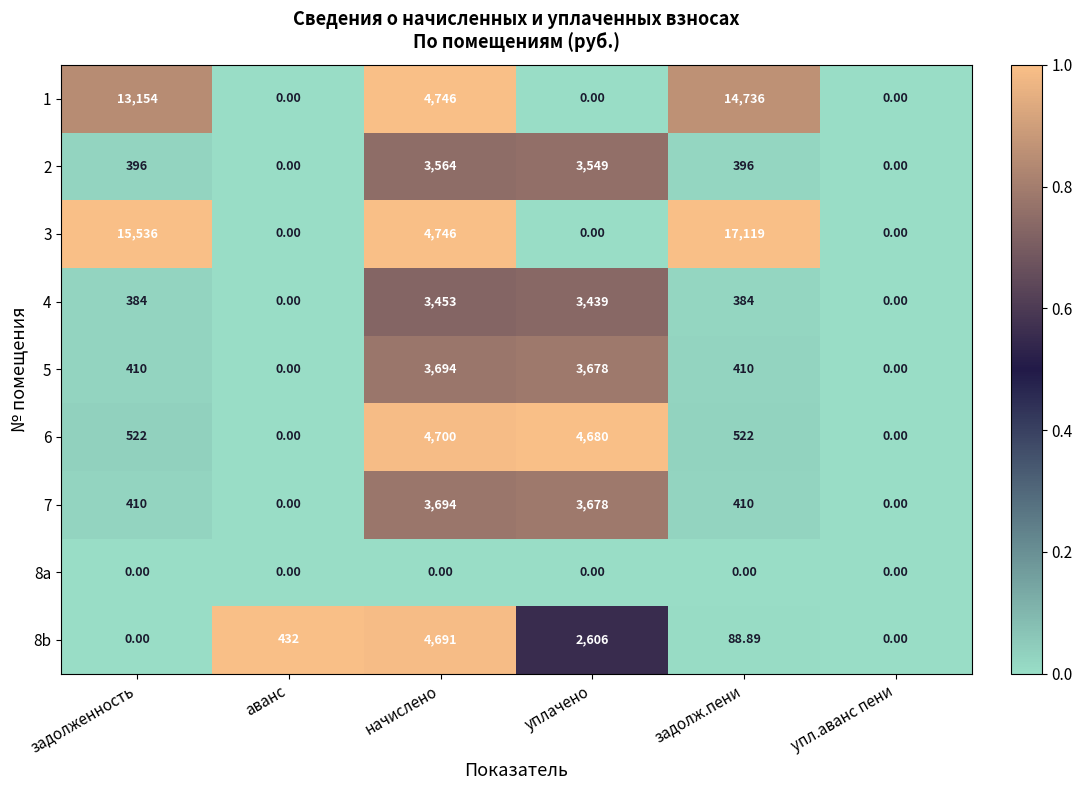

How many values in 1 are above zero?

3